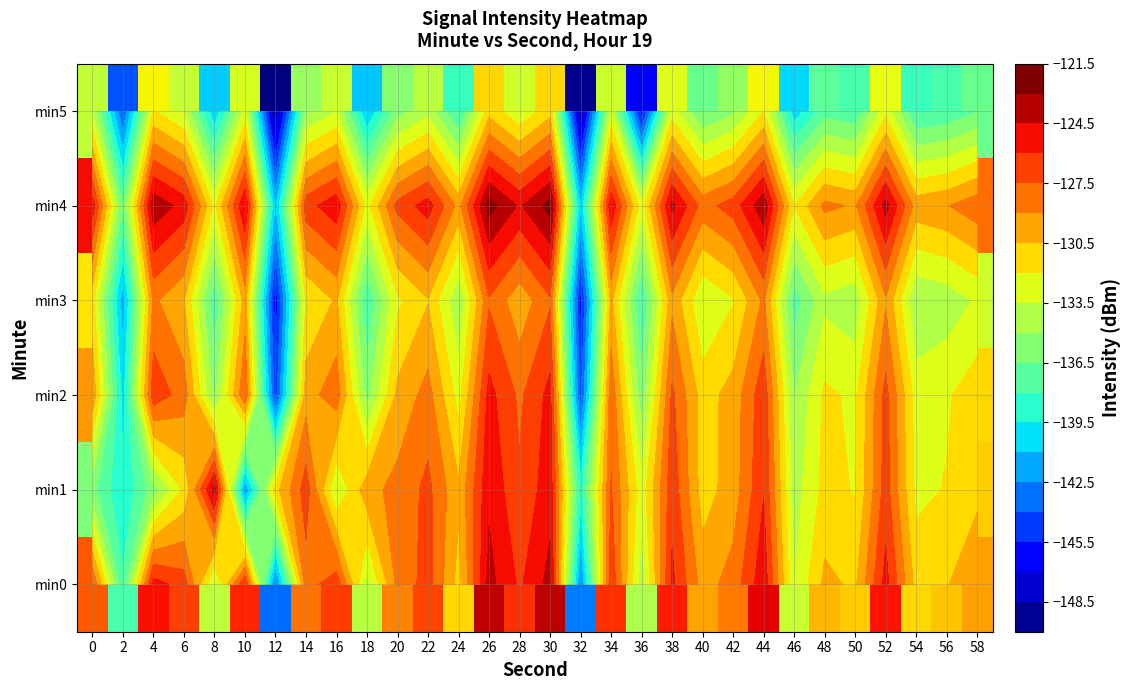

Is it true that min0 equals -71.4 at 36?

False